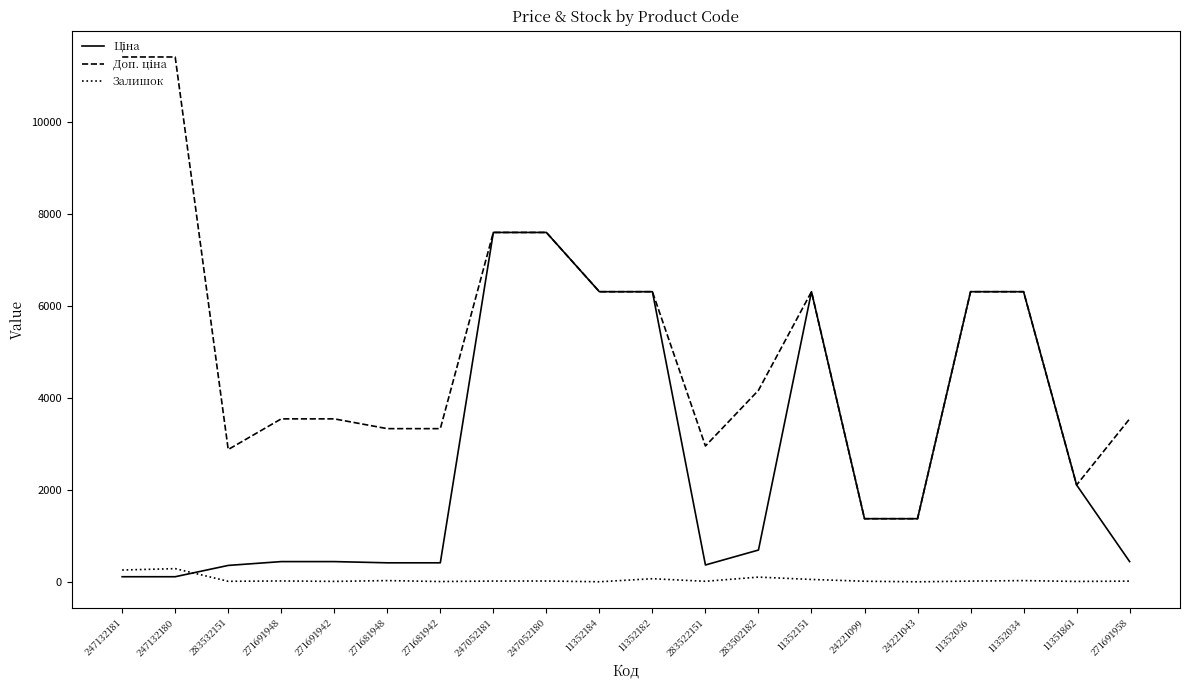

What is the maximum value shown in the chart?

11410.0